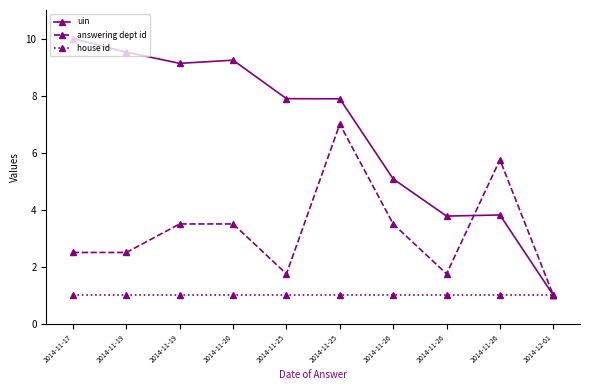

Reading left to right, what are all the values shown in this chart?

uin: 2014-11-17=10.0	2014-11-19=9.5	2014-11-19=9.1	2014-11-20=9.2	2014-11-25=7.9	2014-11-25=7.9	2014-11-26=5.1	2014-11-26=3.8	2014-11-26=3.8	2014-12-01=1.0
answering dept id: 2014-11-17=2.5	2014-11-19=2.5	2014-11-19=3.5	2014-11-20=3.5	2014-11-25=1.8	2014-11-25=7.0	2014-11-26=3.5	2014-11-26=1.8	2014-11-26=5.8	2014-12-01=1.0
house id: 2014-11-17=1.0	2014-11-19=1.0	2014-11-19=1.0	2014-11-20=1.0	2014-11-25=1.0	2014-11-25=1.0	2014-11-26=1.0	2014-11-26=1.0	2014-11-26=1.0	2014-12-01=1.0